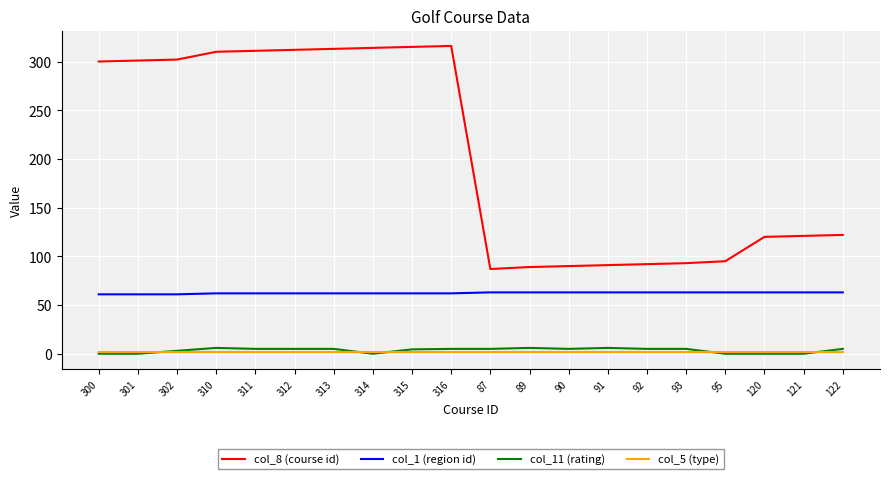

True or false: col_1 (region id) has a value of 82.1 at 90.

False